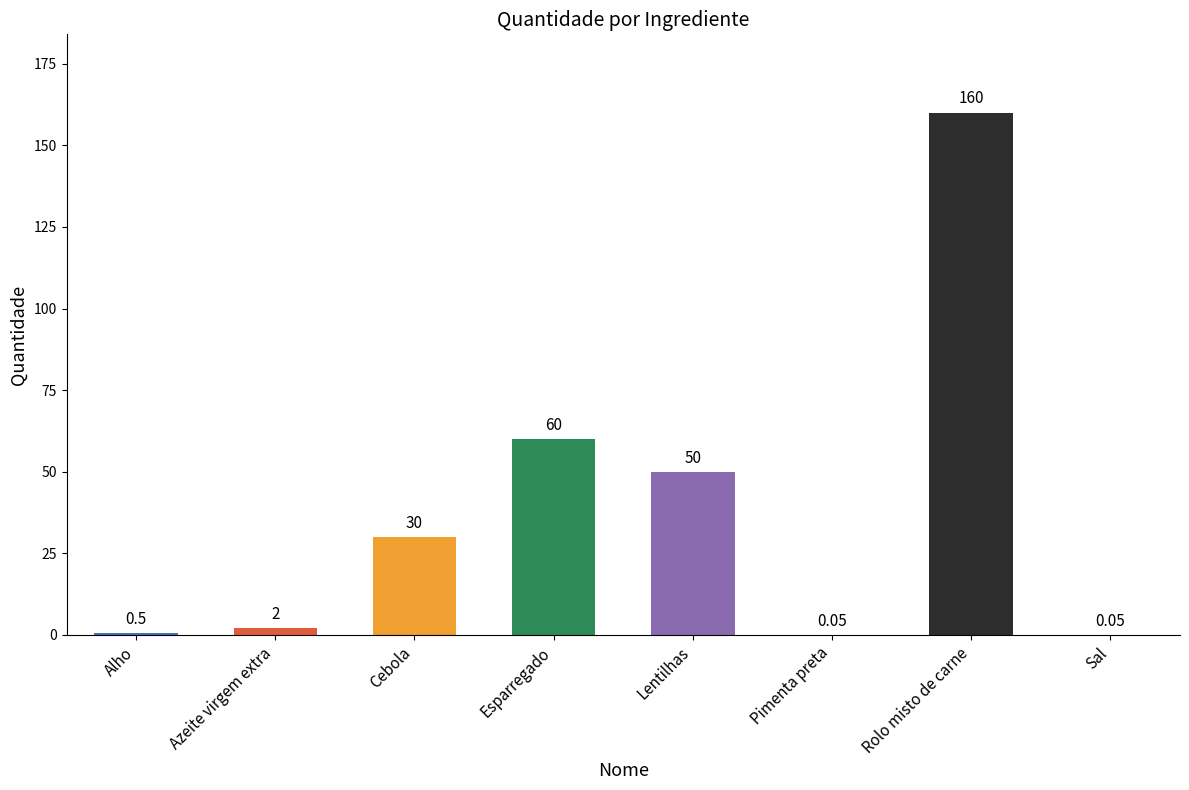

How many categories are shown in the chart?

8